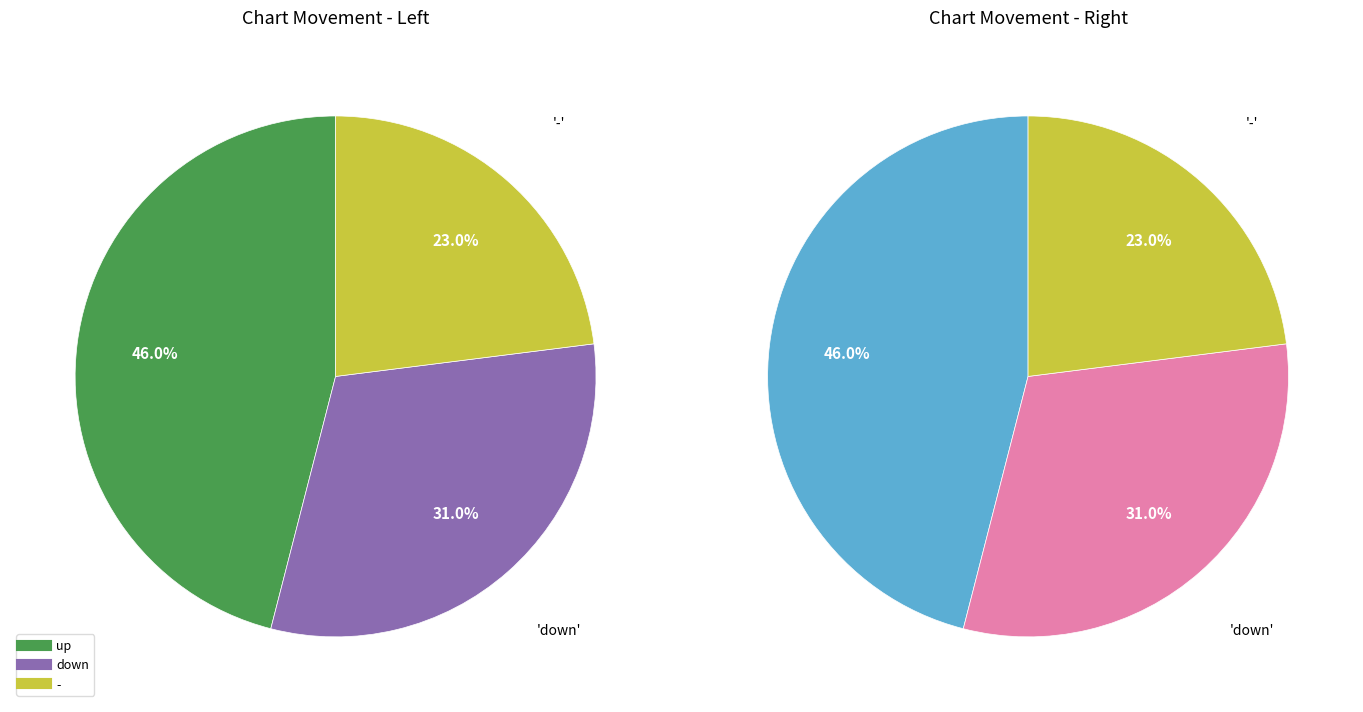

What is the ratio of the value at down to the value at -?

1.3